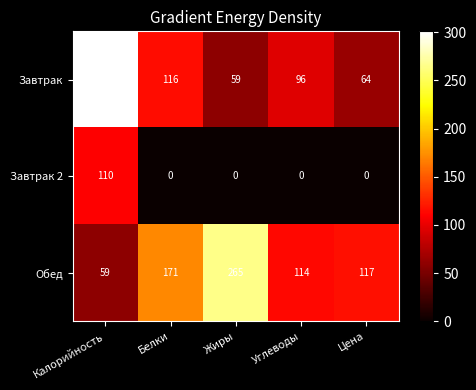

The value of Завтрак 2 at Цена is 0. True or false?

True